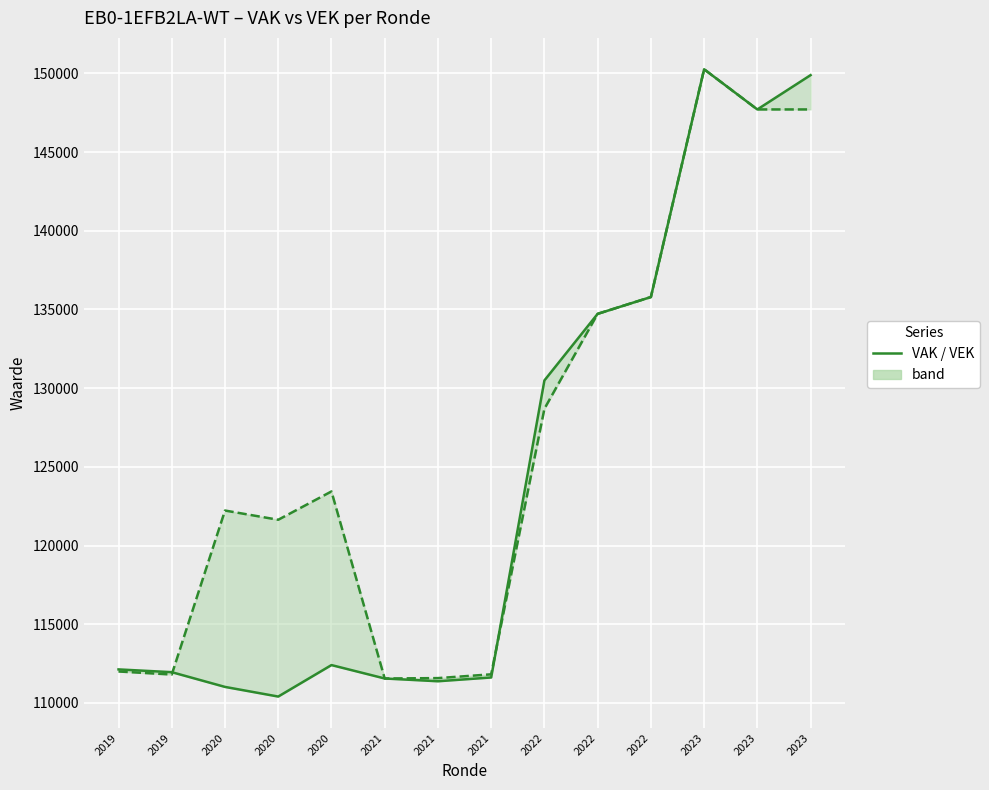

In VEK, how many points are lower than both neighbors (excluding endpoints)?

3